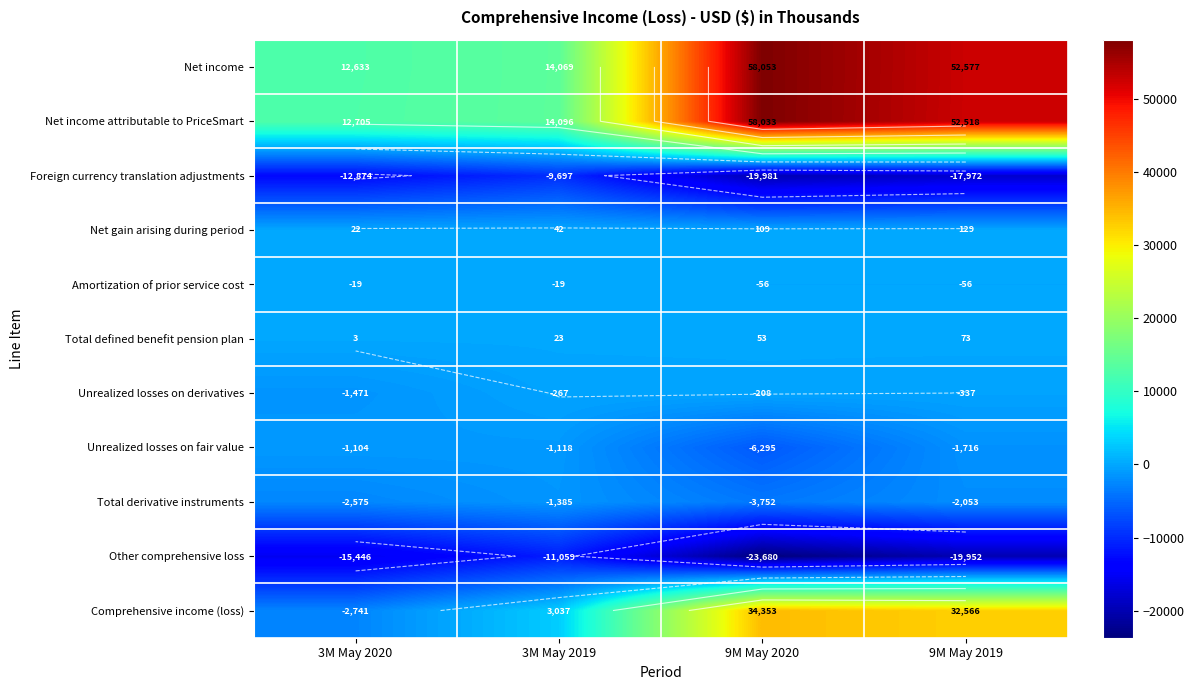

What is the sum of all Net income values?

137332